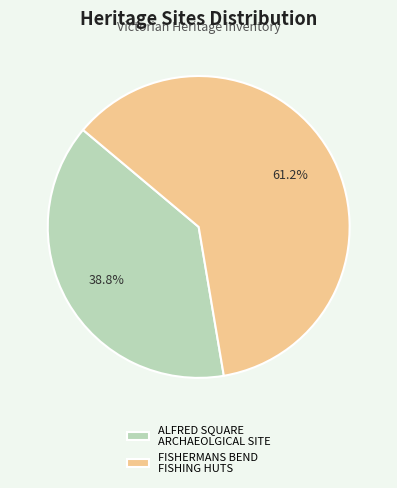

Do ALFRED SQUARE ARCHAEOLGICAL SITE and FISHERMANS BEND FISHING HUTS together represent more than half of the pie?

Yes